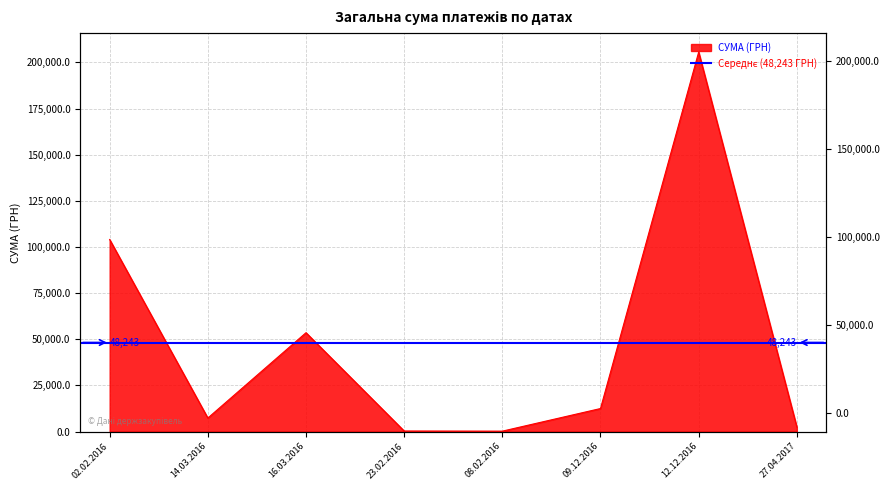

What is the label of the 2nd point from the right?

12.12.2016